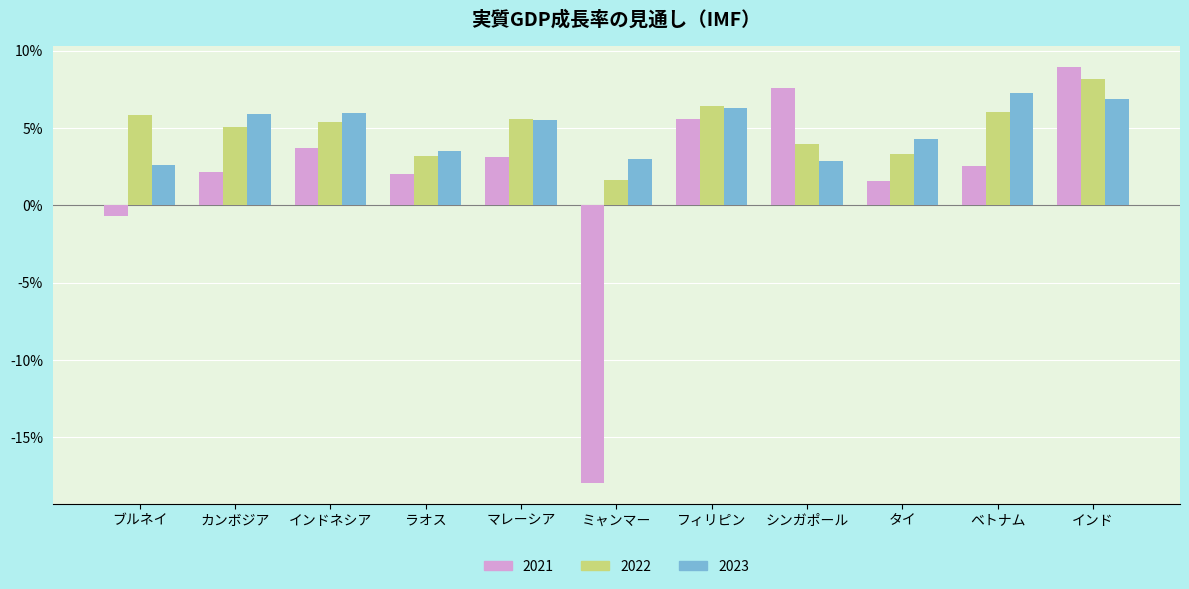

What is the difference between the 2022 values at カンボジア and マレーシア?

0.5